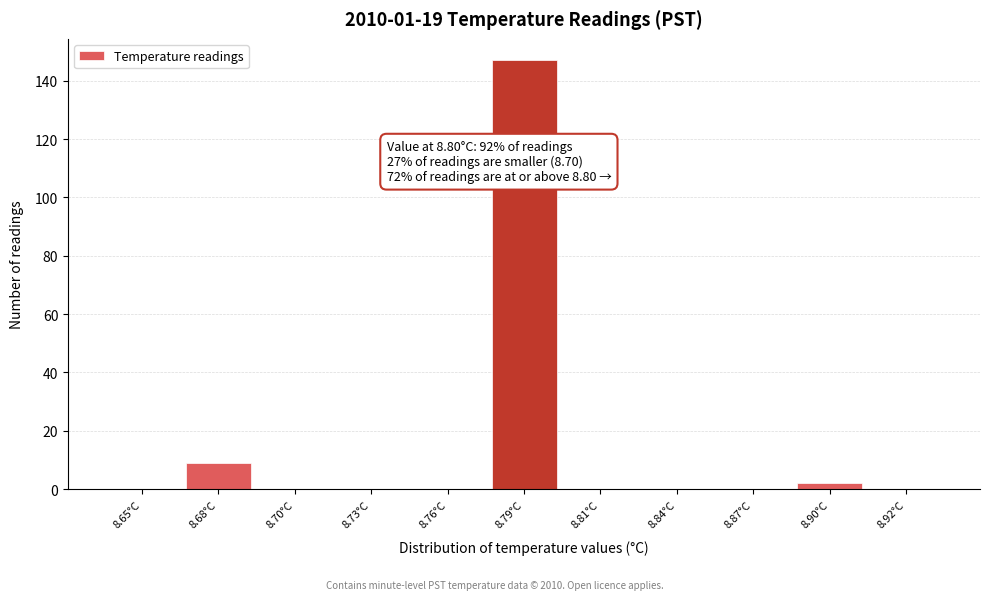

Reading left to right, list all the values displayed in this chart.

8.65°C=0	8.68°C=9	8.70°C=0	8.73°C=0	8.76°C=0	8.79°C=147	8.81°C=0	8.84°C=0	8.87°C=0	8.90°C=2	8.92°C=0